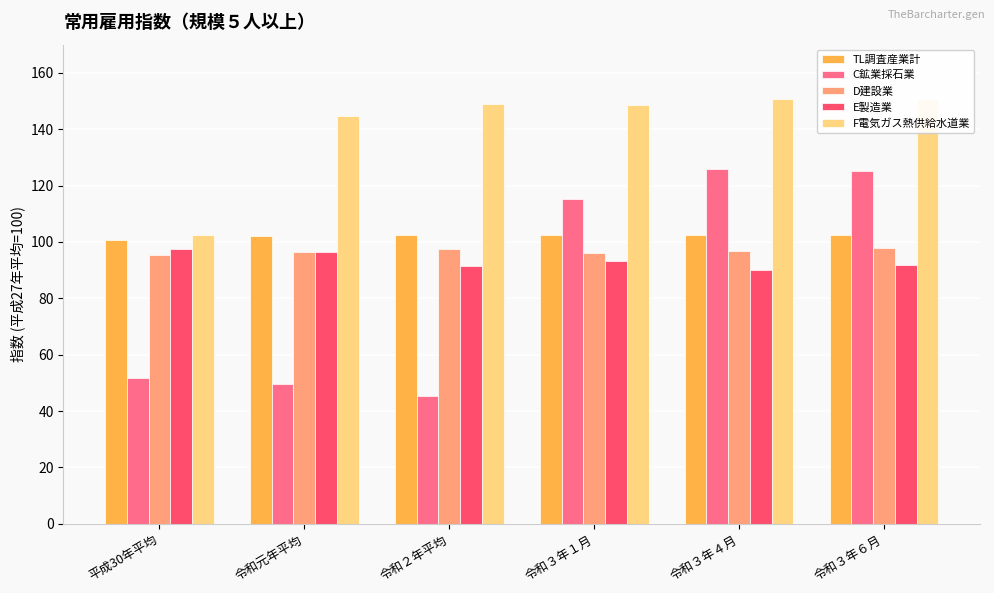

What is the approximate value of E製造業 at 平成30年平均?

97.6